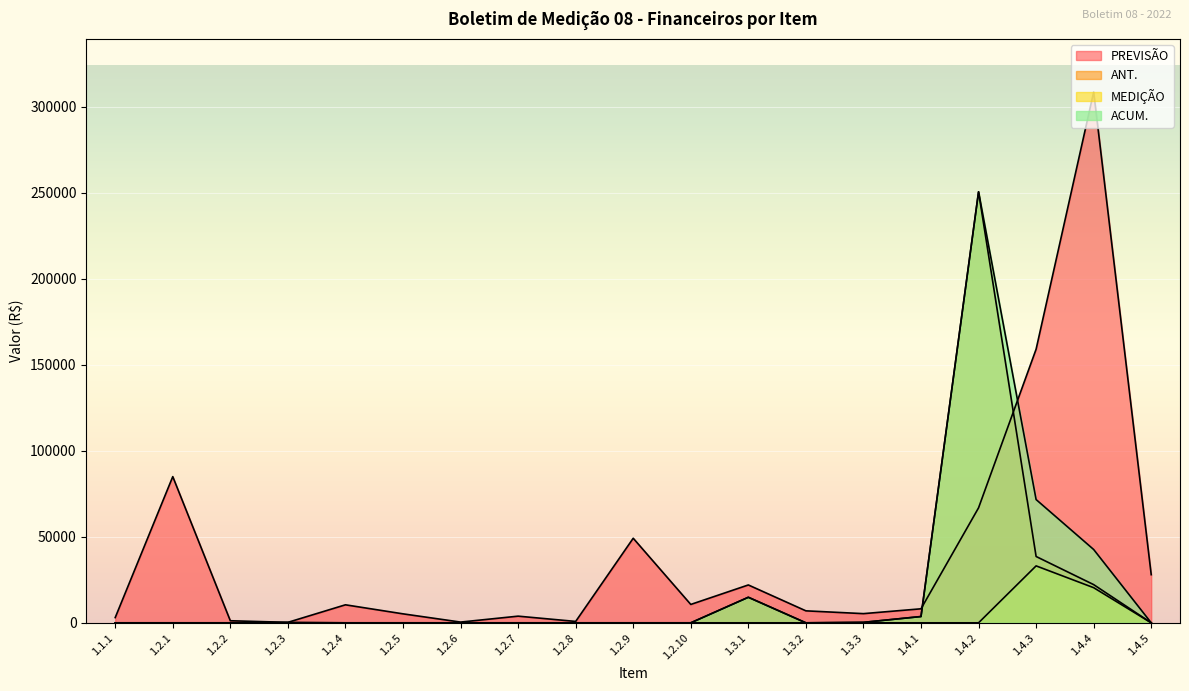

What is the maximum value for MEDIÇÃO?

33112.0